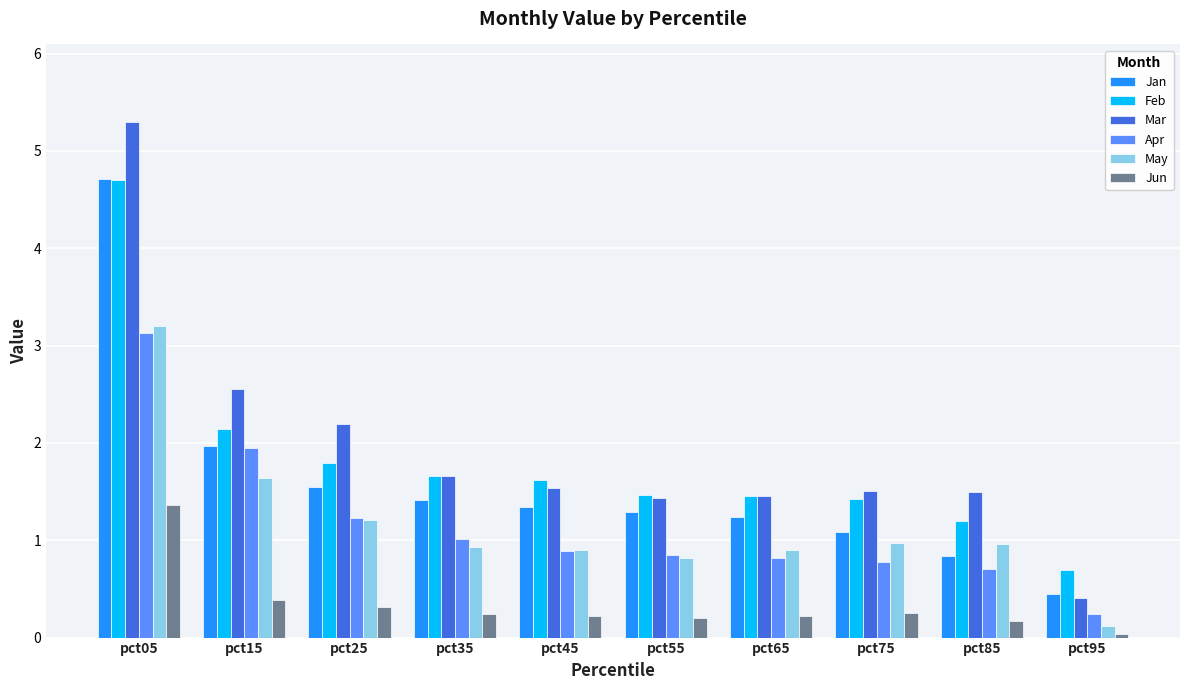

Does the chart contain any negative values?

No